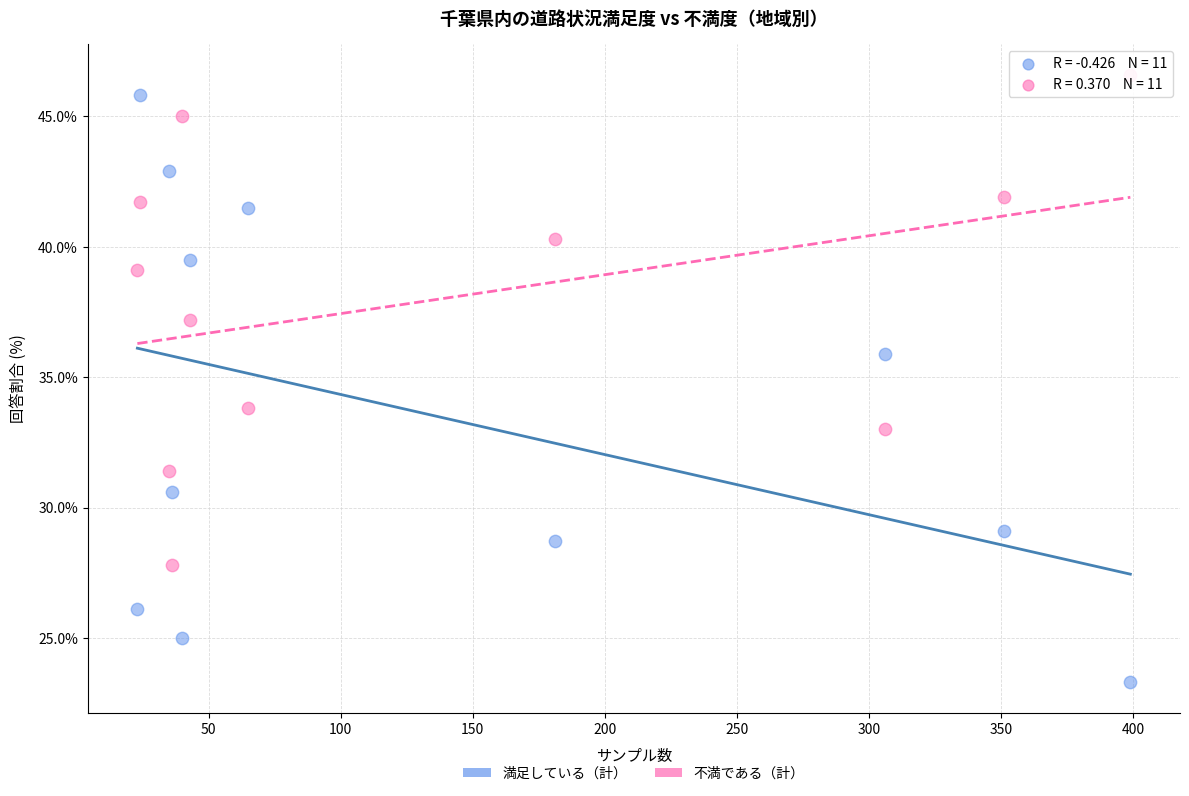

What is the X range (max minus min) for the scatter plot?

376.0